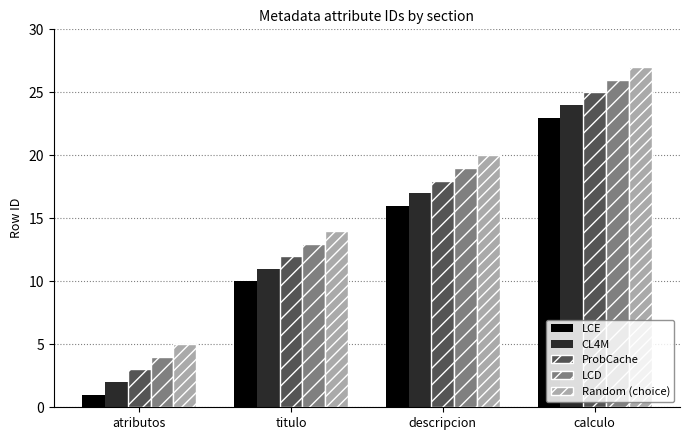

Is it true that ProbCache equals 1 at atributos?

False